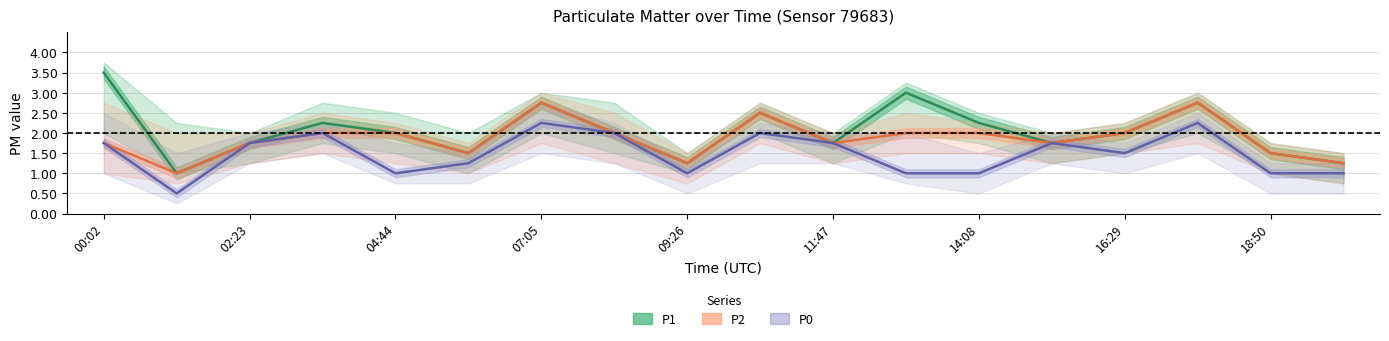

How many lines are shown in the chart?

3